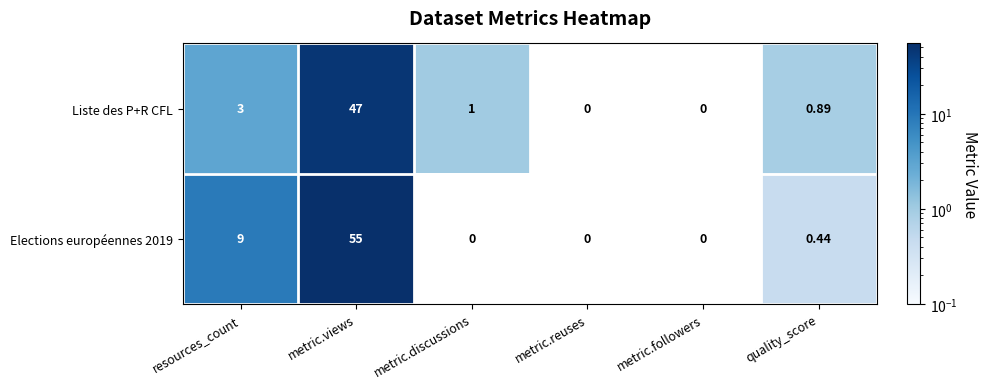

Which category has the highest value in the Liste des P+R CFL series?

metric.views